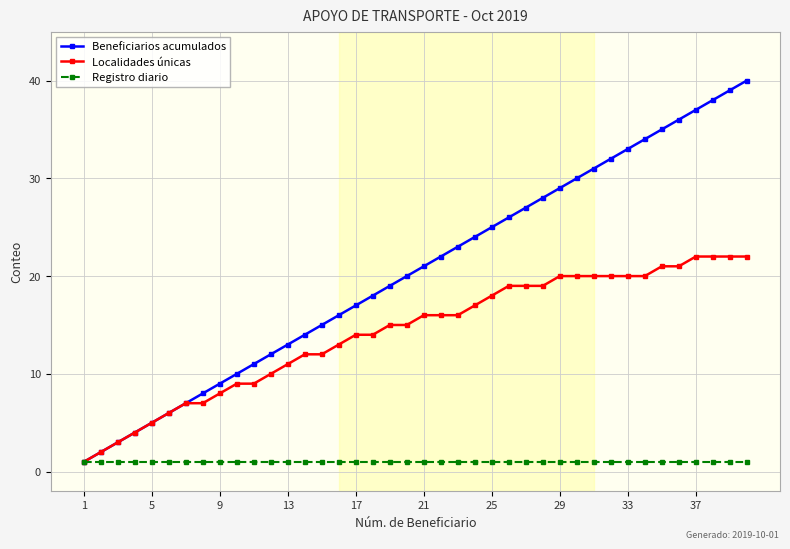

How many lines are shown in the chart?

3